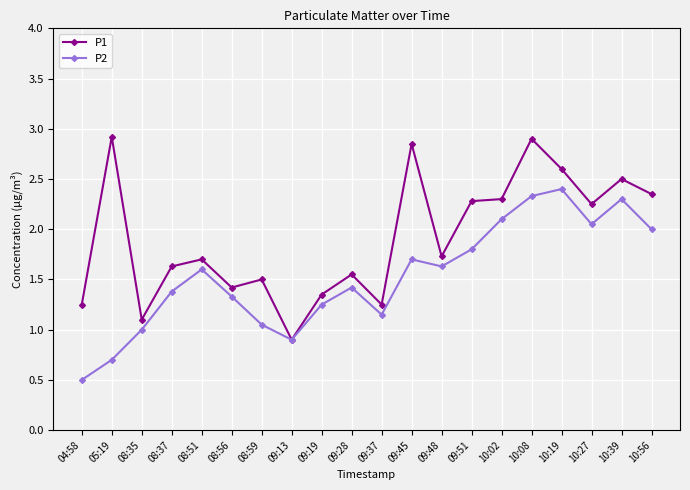

What is the value of the P2 point at the 14th from the left?

1.8